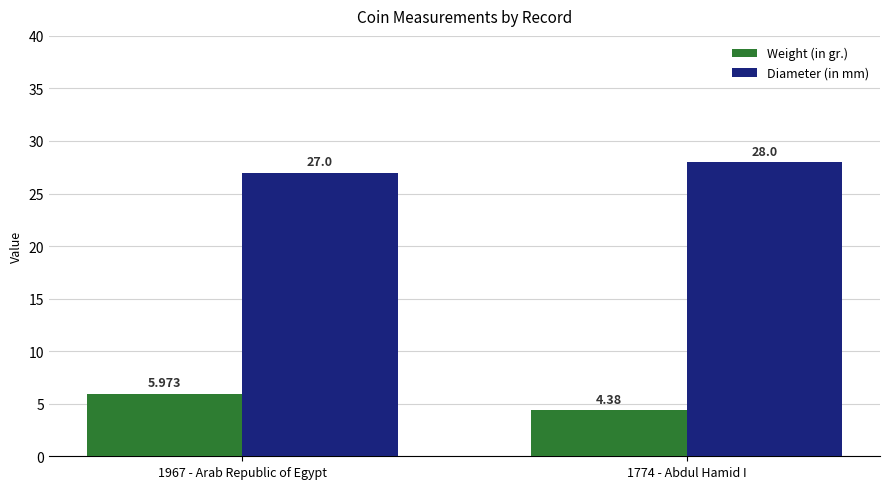

Rank the series at 1774 - Abdul Hamid I from highest to lowest value.

Diameter (in mm), Weight (in gr.)